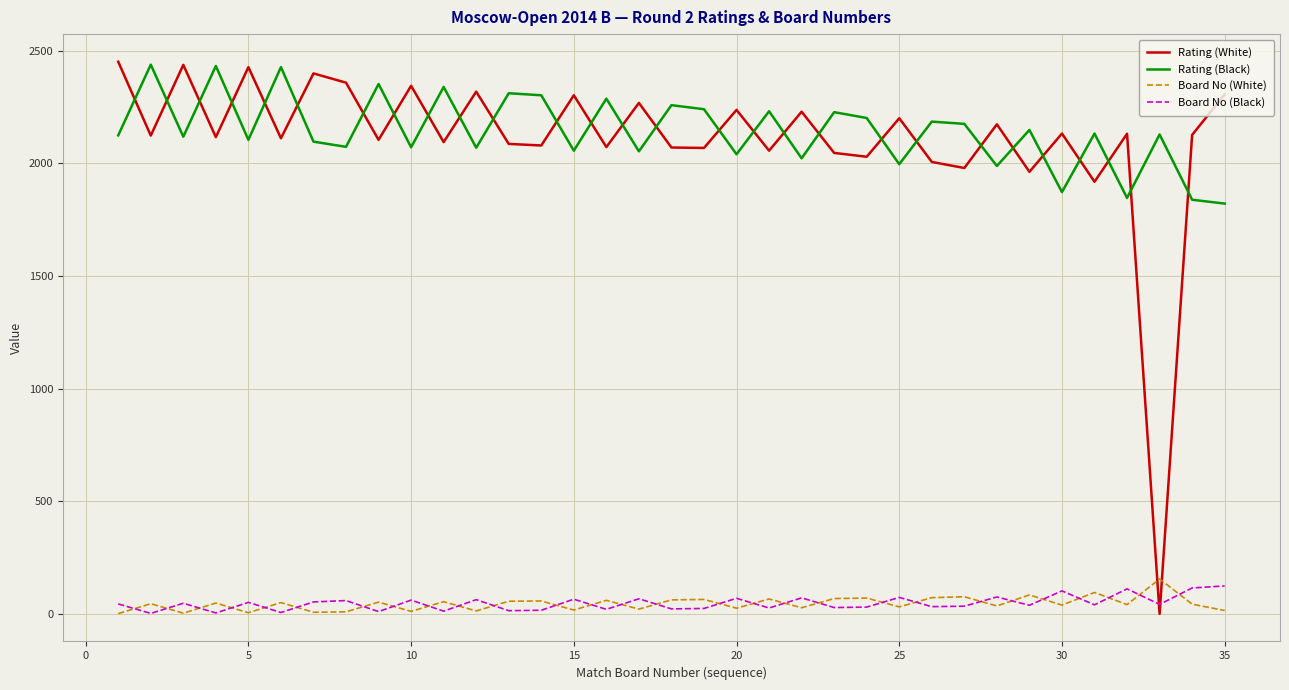

What are all the series names shown in the legend?

Rating (White), Rating (Black), Board No (White), Board No (Black)